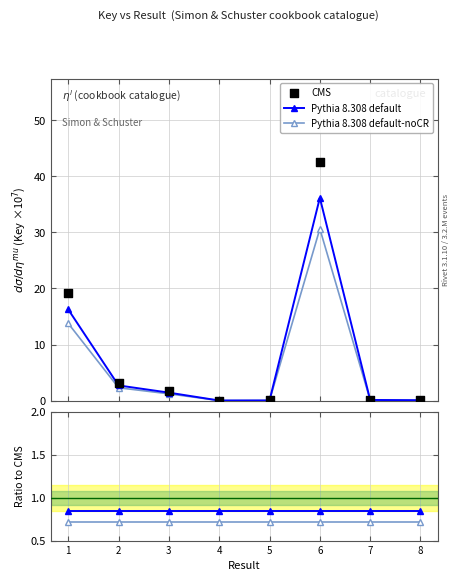

Which series has the widest spread of Y values?

CMS